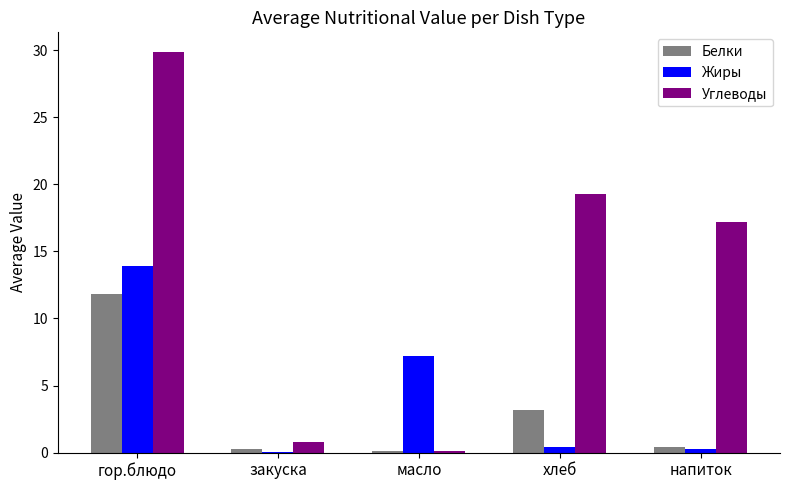

Is the value of Белки at гор.блюдо greater than the value of Углеводы at закуска?

Yes